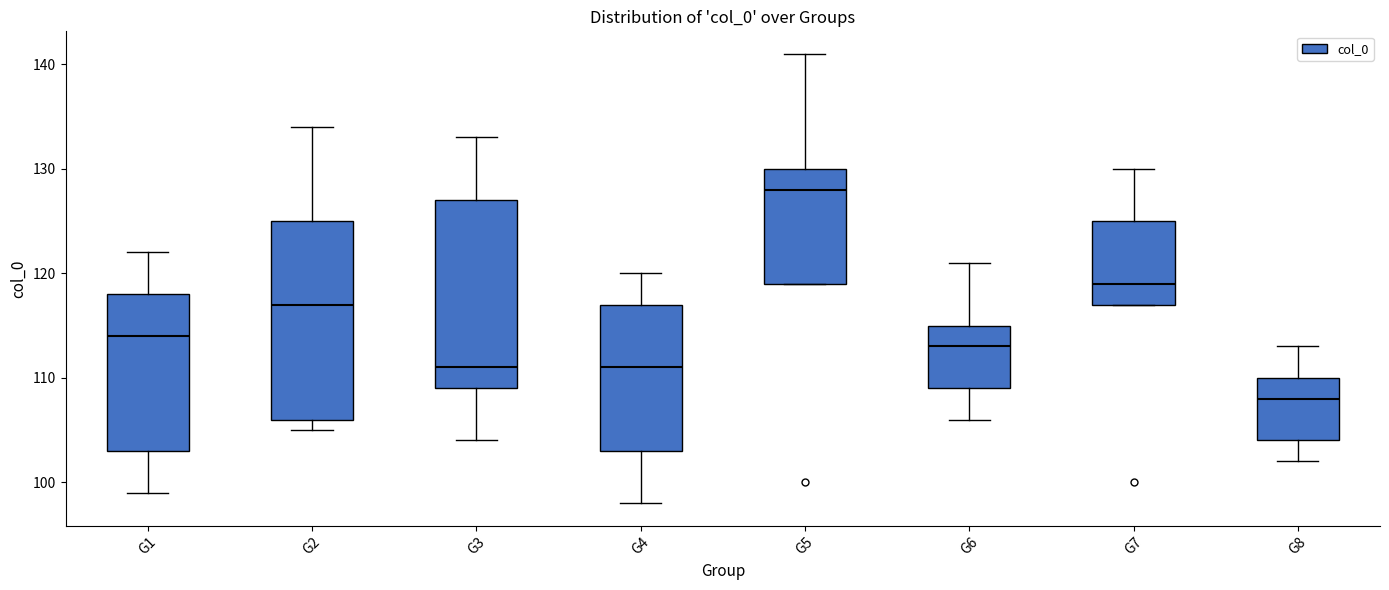

Reading left to right, read every box against the y-axis: the position of its median line, the range the box covers, and the ends of its whiskers. The values are not printed on the chart, so give them approximately, as read against the axis.

G1: median 114, box 103 to 118, whiskers 99 to 122
G2: median 117, box 106 to 125, whiskers 105 to 134
G3: median 111, box 109 to 127, whiskers 104 to 133
G4: median 111, box 103 to 117, whiskers 98 to 120
G5: median 128, box 119 to 130, whiskers 119 to 141
G6: median 113, box 109 to 115, whiskers 106 to 121
G7: median 119, box 117 to 125, whiskers 117 to 130
G8: median 108, box 104 to 110, whiskers 102 to 113